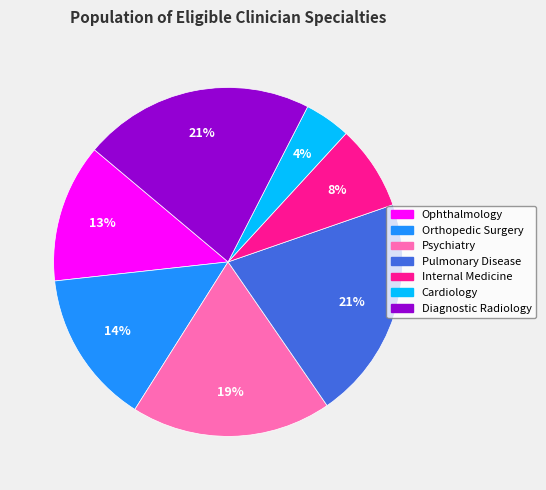

Count the number of slices in the pie.

7